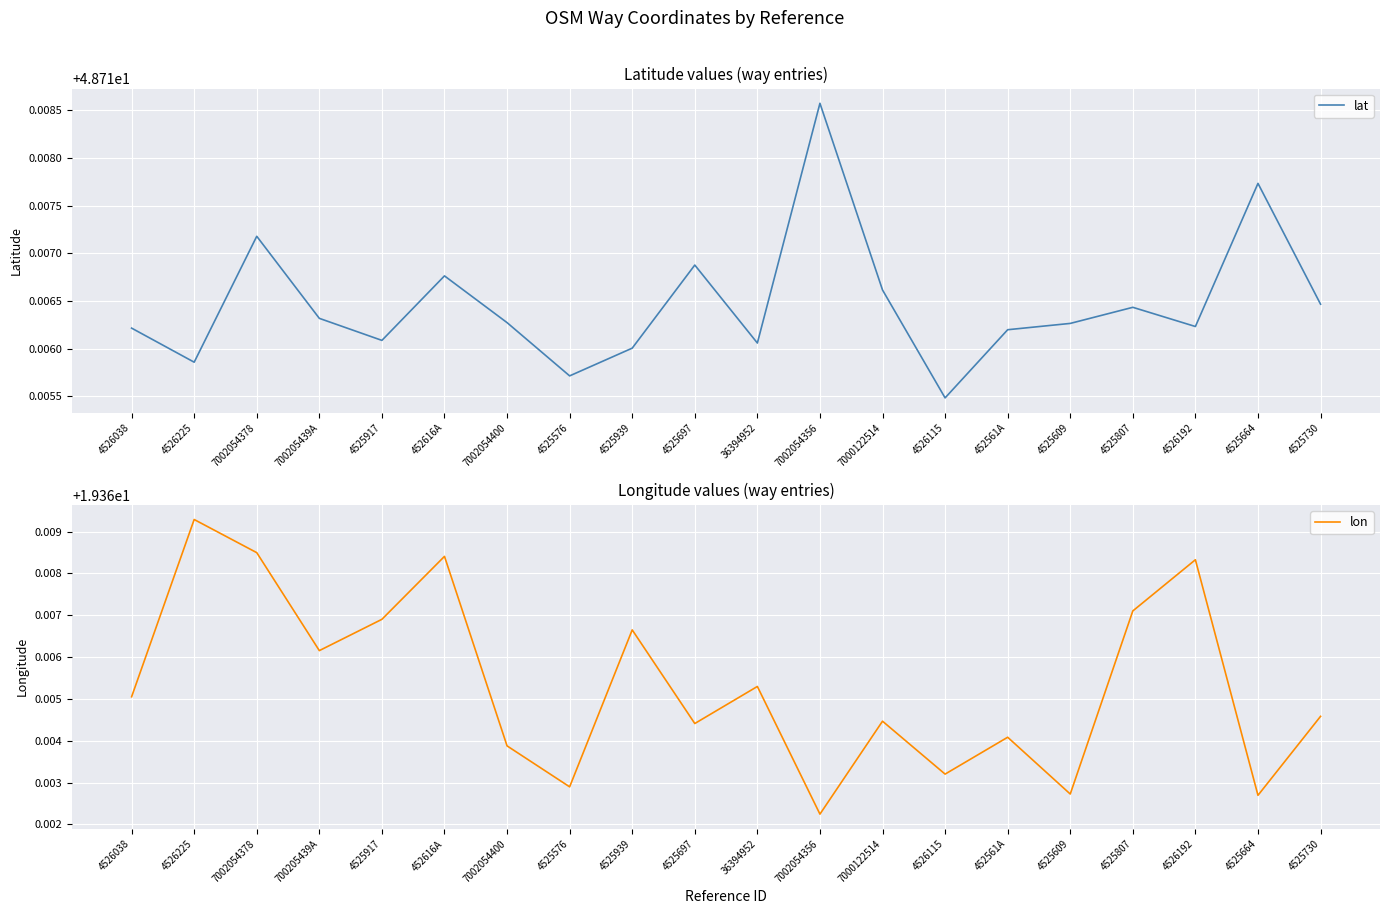

What is the sum of all lon values?

387.3